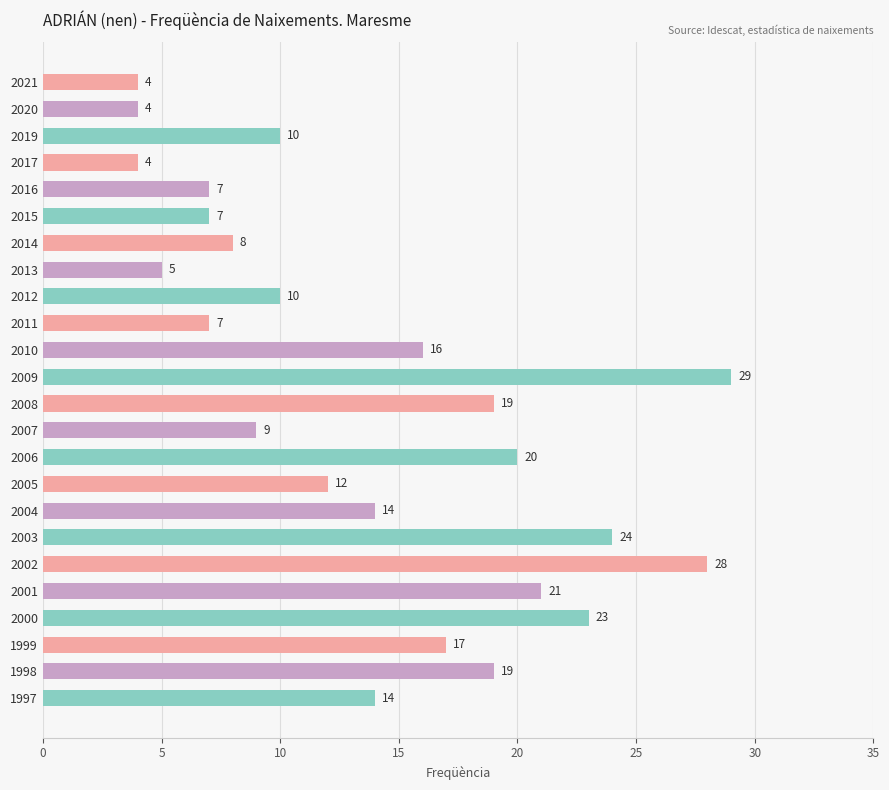

What is the change in value from 2015 to 2009?

+22